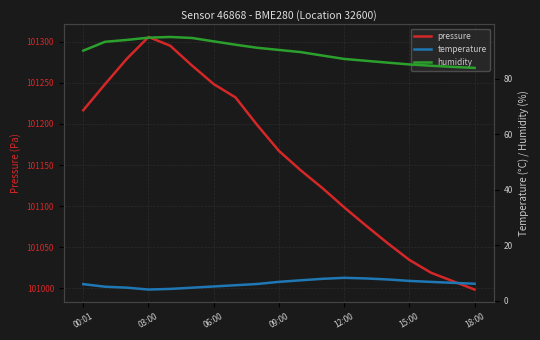

Reading left to right, what are all the values shown in this chart?

pressure: 101216.8	101248.6	101279.4	101306.1	101295.4	101271.3	101248.7	101232.4	101198.8	101167.2	101143.6	101121.9	101098.4	101076.2	101054.7	101034.2	101018.6	101008.3	100998.1
temperature: 6.1	5.1	4.8	4.1	4.3	4.8	5.2	5.7	6.1	6.9	7.5	8.0	8.3	8.1	7.8	7.2	6.9	6.5	6.2
humidity: 90.2	93.4	94.1	94.9	95.1	94.8	93.5	92.3	91.2	90.5	89.7	88.4	87.2	86.5	85.9	85.2	84.8	84.3	84.0